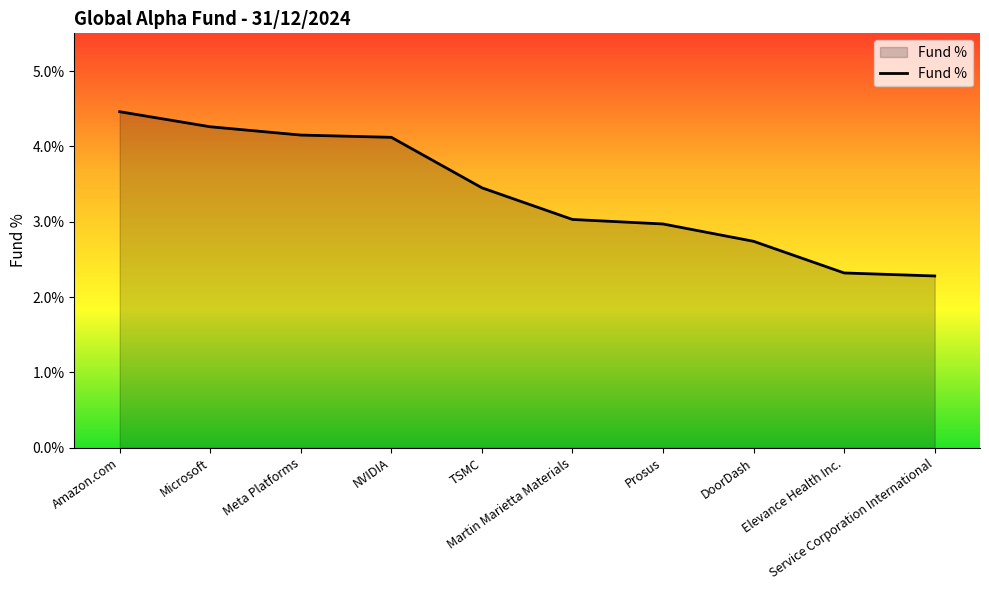

True or false: the data shows 1.2 at DoorDash.

False